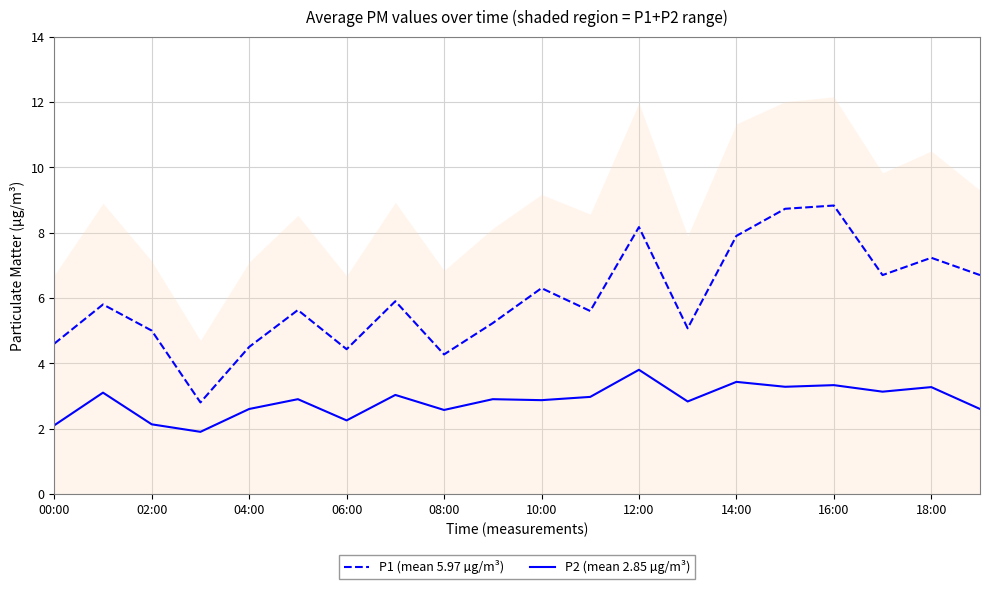

What is the difference between the maximum and minimum values in the P1 (mean 5.97 µg/m³) series?

6.0